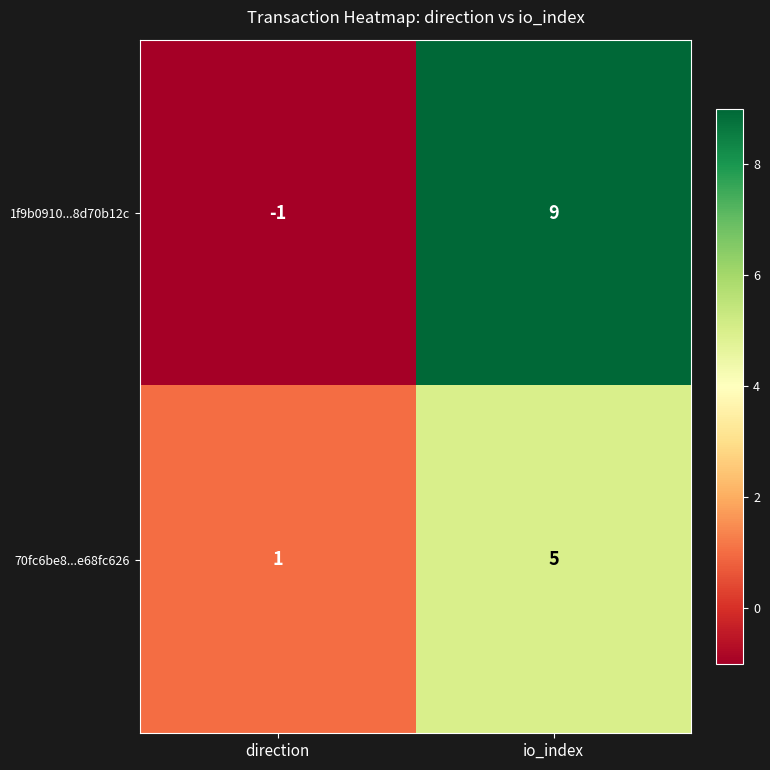

At which category does the chart reach its peak across all series?

io_index